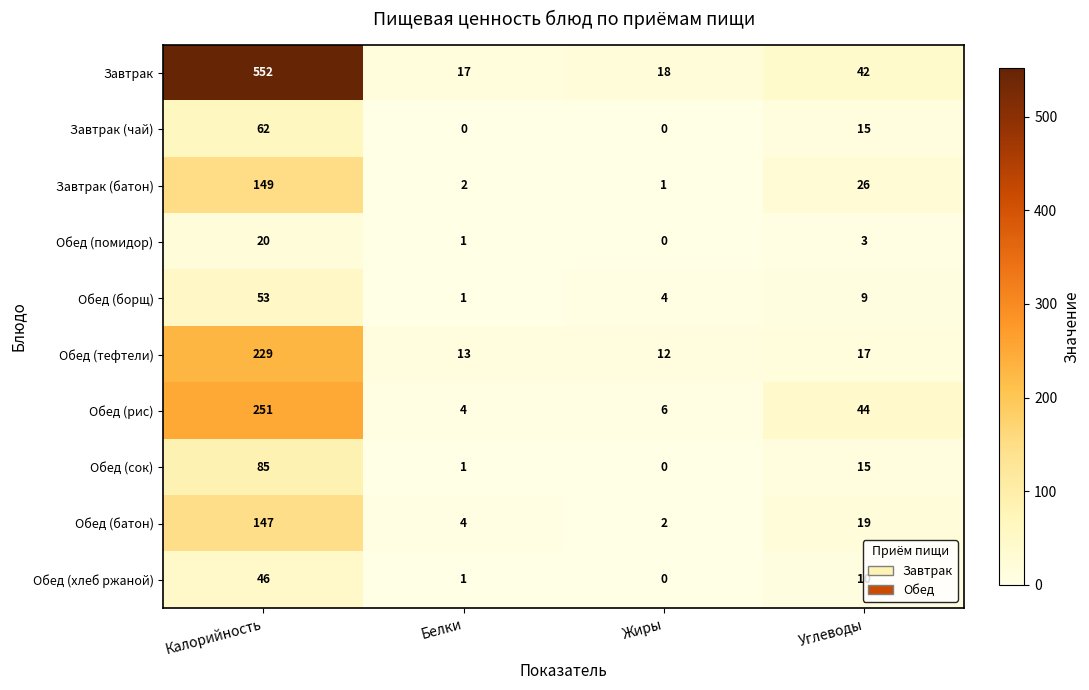

Is it true that Обед (помидор) equals 4 at Углеводы?

False